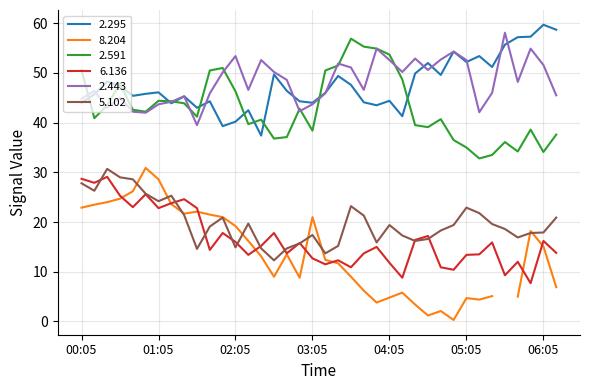

Is it true that 6.136 equals 7.6 at 06:05?

False